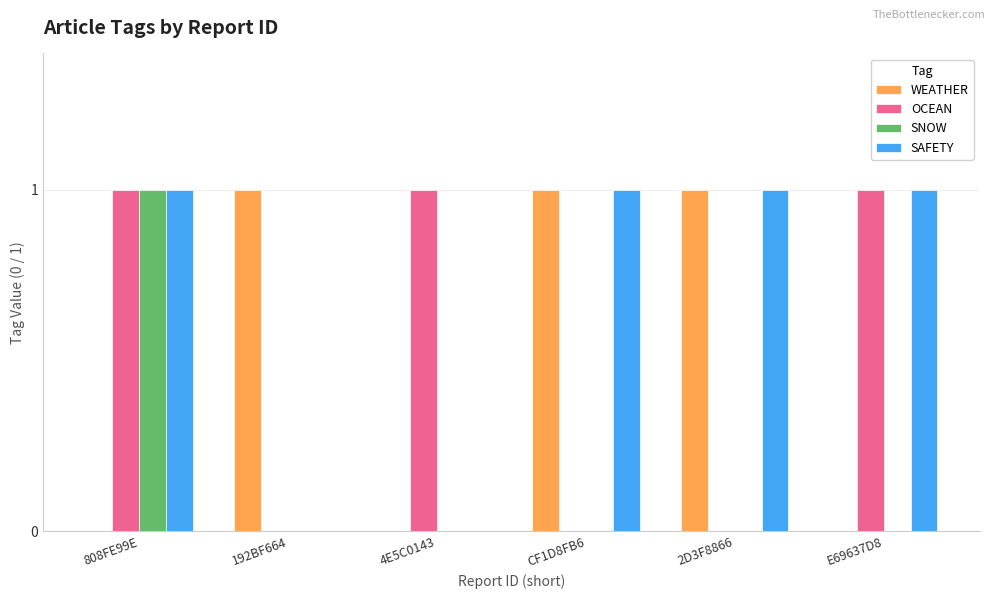

Are the bars horizontal?

No